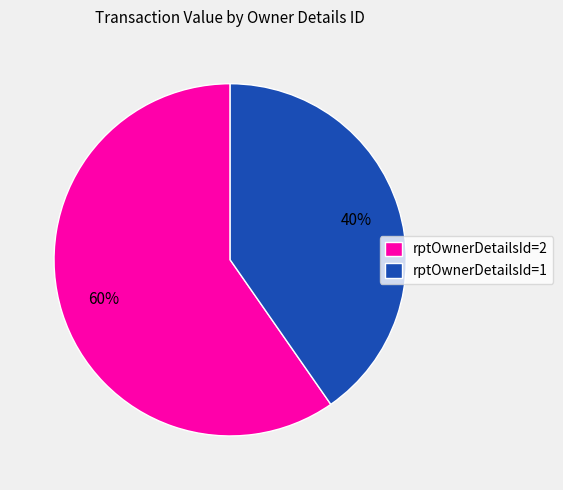

Combined, do rptOwnerDetailsId=1 and rptOwnerDetailsId=2 account for over 50%?

Yes